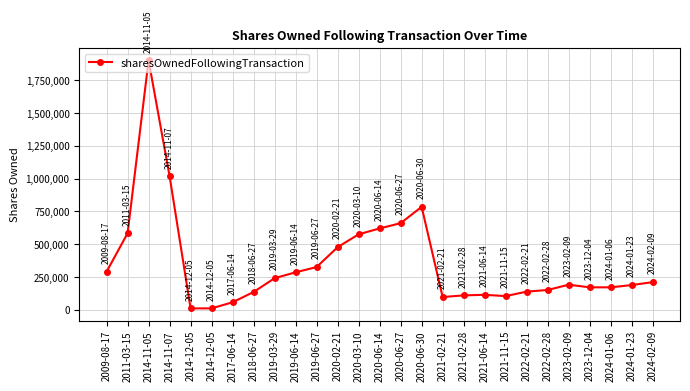

At which category does the data reach its first local peak?

2014-11-05